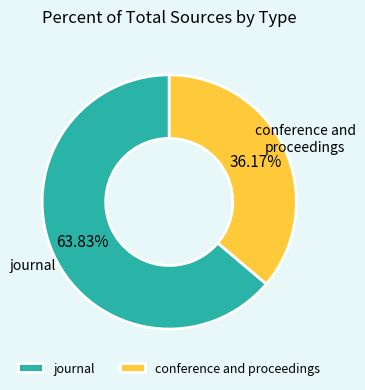

To the nearest percent, what is the average slice percentage?

50%